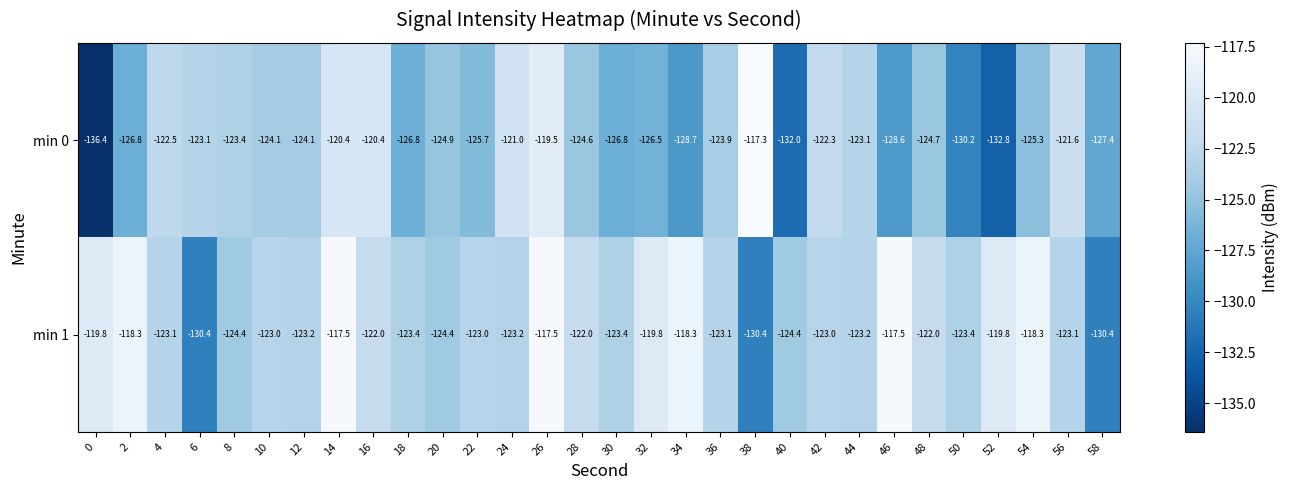

Which series has the largest total across all categories?

min 1